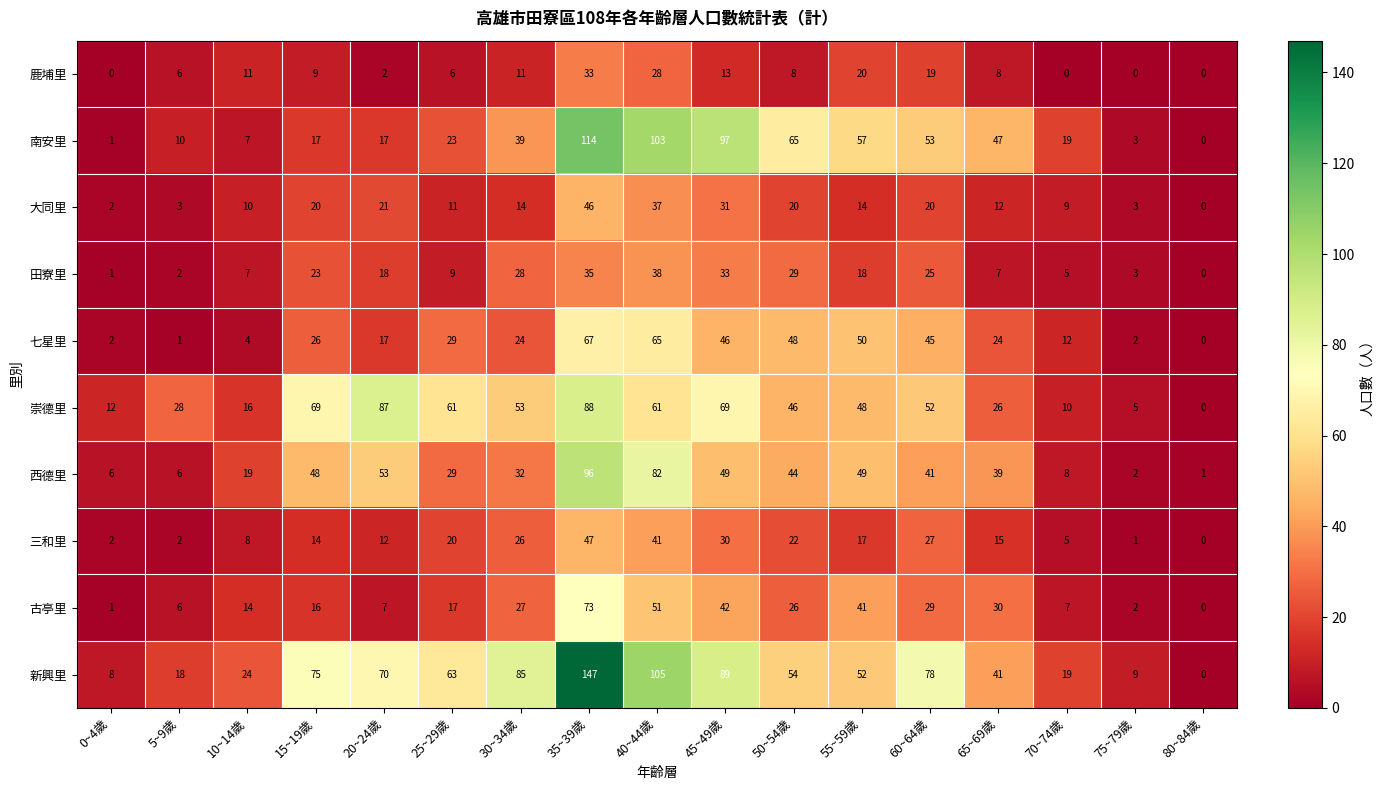

Rank the series by their maximum value, from highest to lowest.

新興里, 南安里, 西德里, 崇德里, 古亭里, 七星里, 三和里, 大同里, 田寮里, 鹿埔里